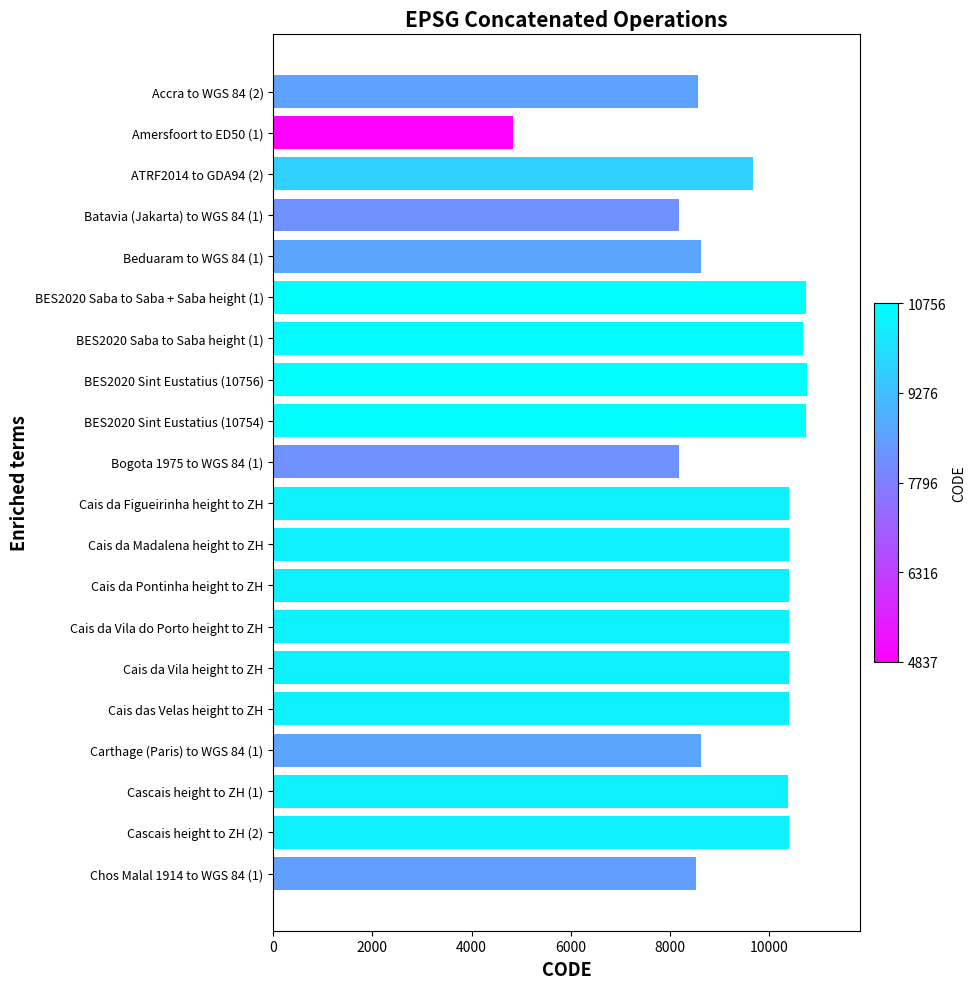

What is the greatest value displayed?

10756